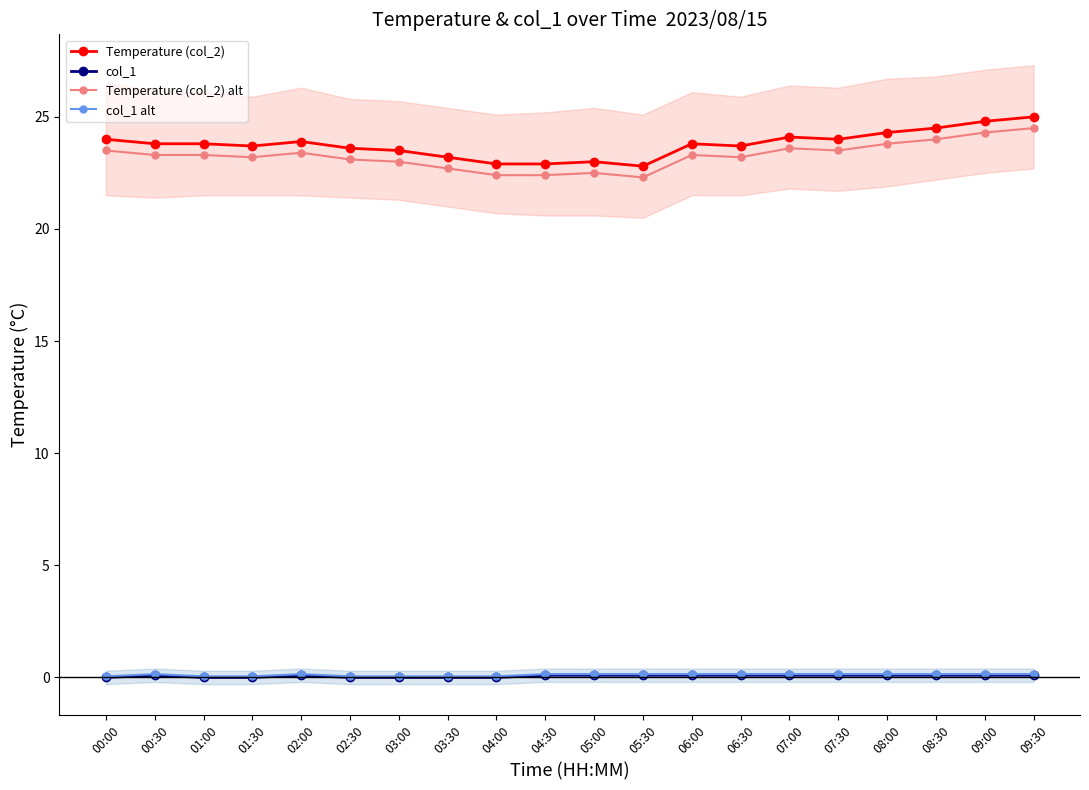

What is the spread (max minus min) of values at 06:00?

23.7